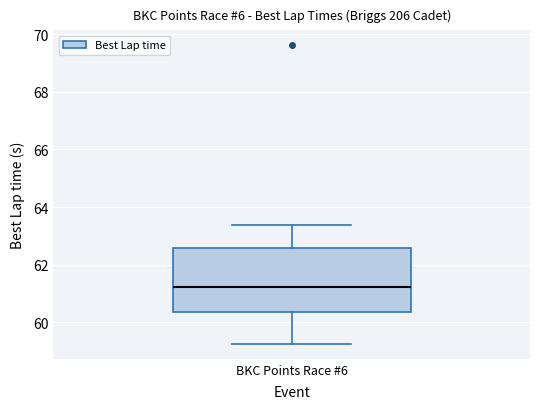

Where does the median line of the box for BKC Points Race #6 sit on the y-axis? The values are not printed on the chart, so give them approximately, as read against the axis.

61.2